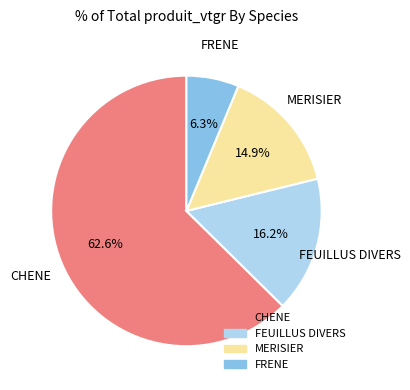

What is the smallest slice in the pie chart?

FRENE